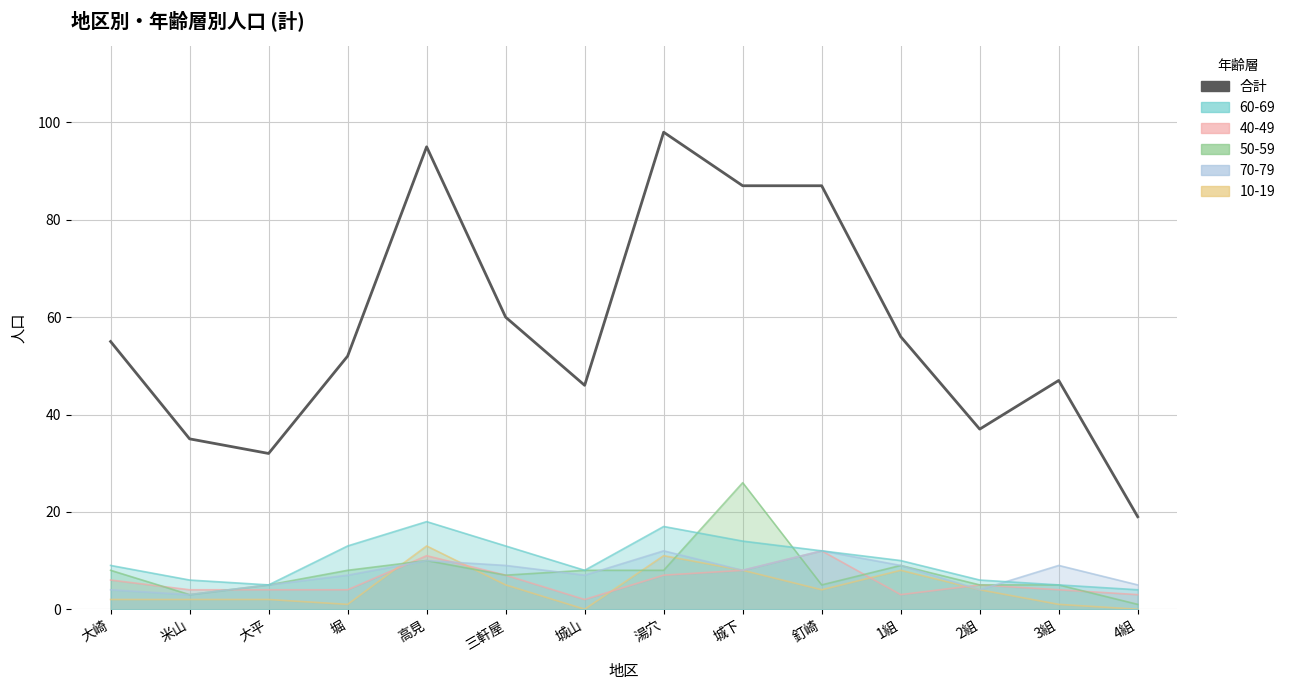

What is the greatest value displayed?

98